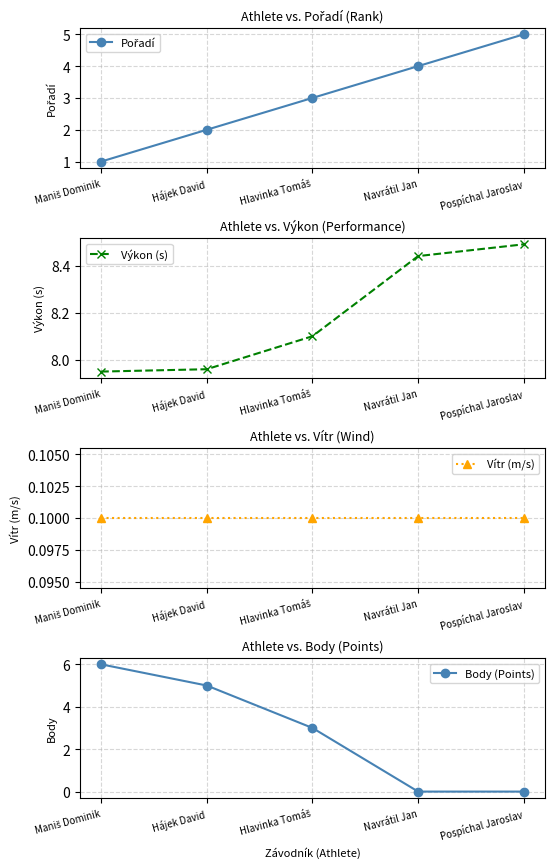

The Body (Points) series shows 0.0 at Navrátil Jan. True or false?

True